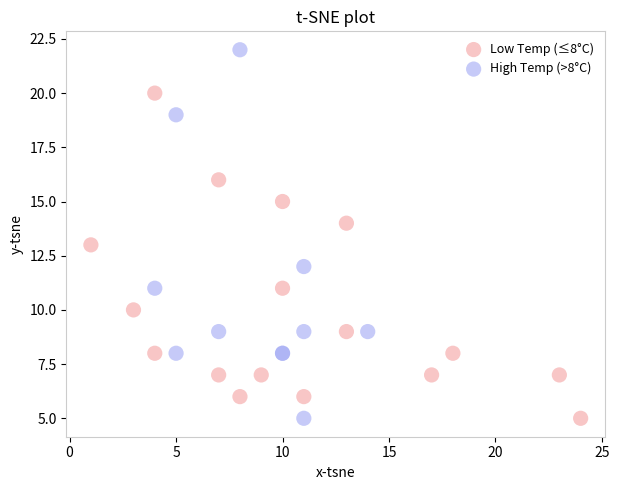

What are all the series names shown in the legend?

Low Temp (≤8°C), High Temp (>8°C)